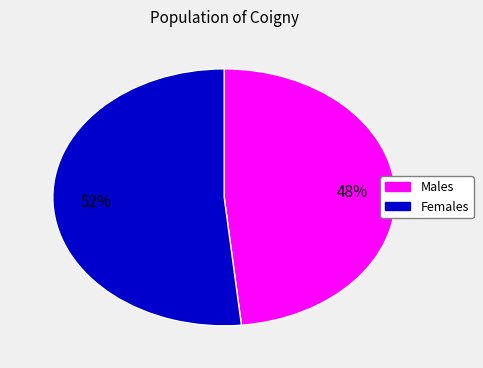

Is there a majority slice in this chart?

Yes